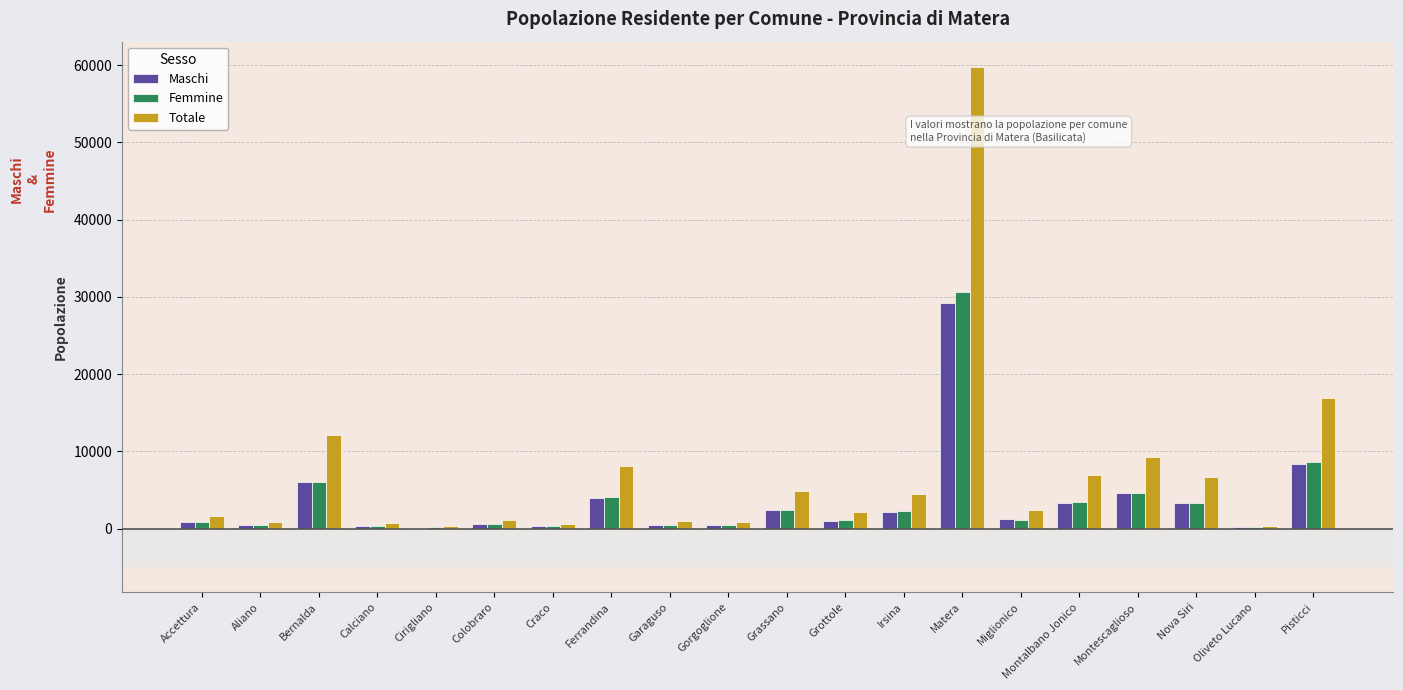

Which category has the highest value in the Maschi series?

Matera